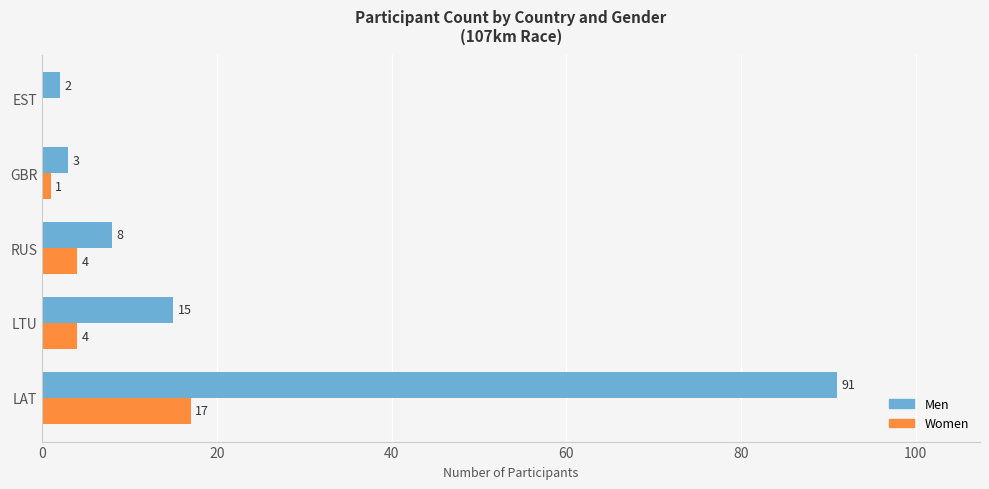

What is the greatest value displayed?

91